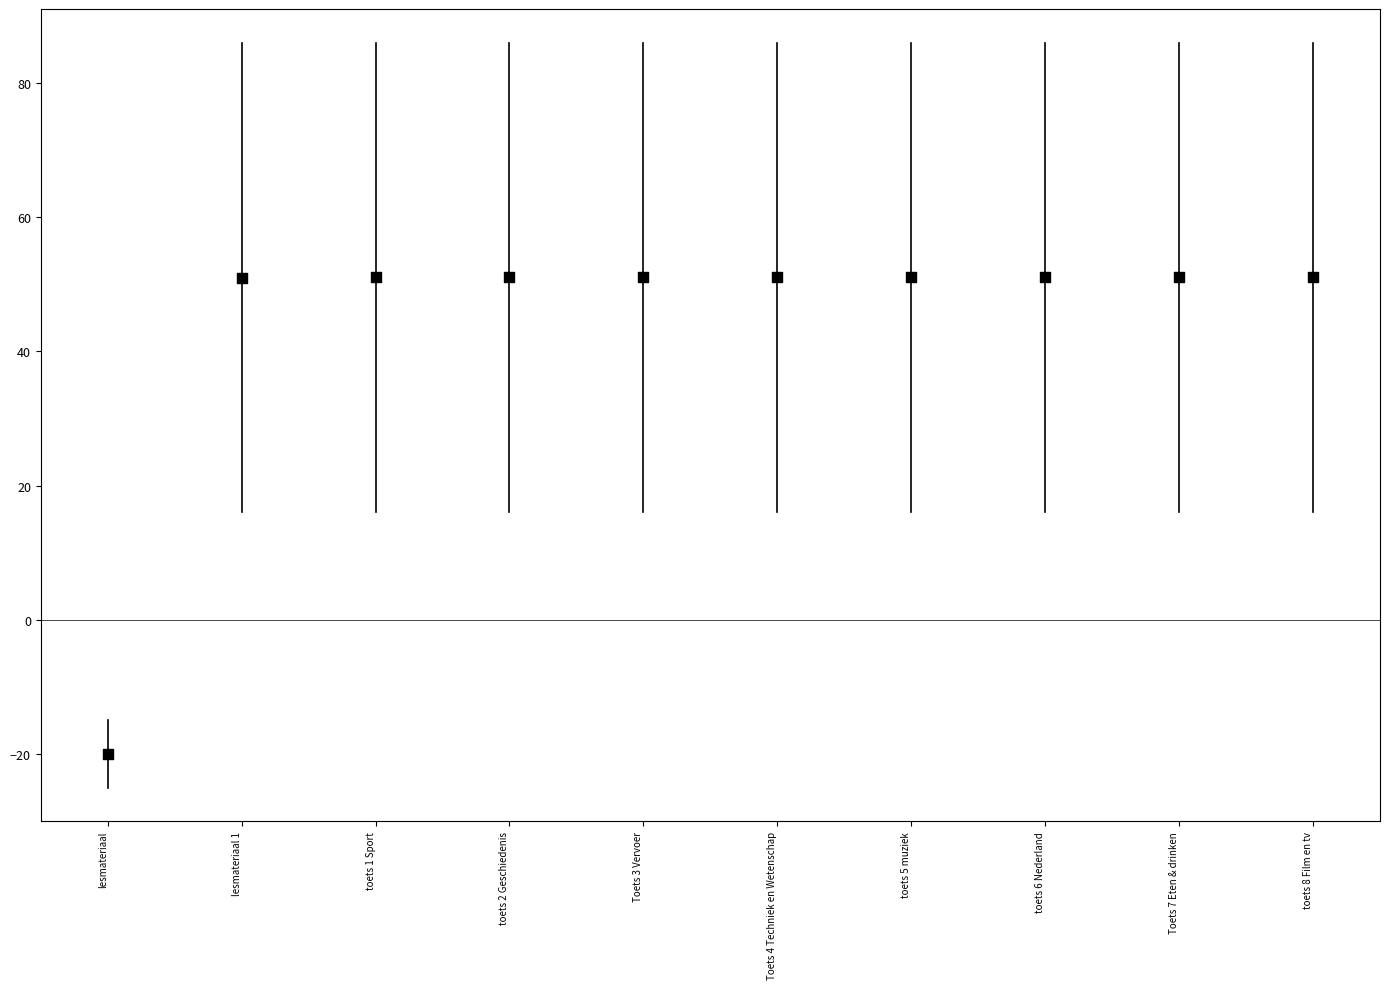

What is the range of Y values (max minus min)?

71.0